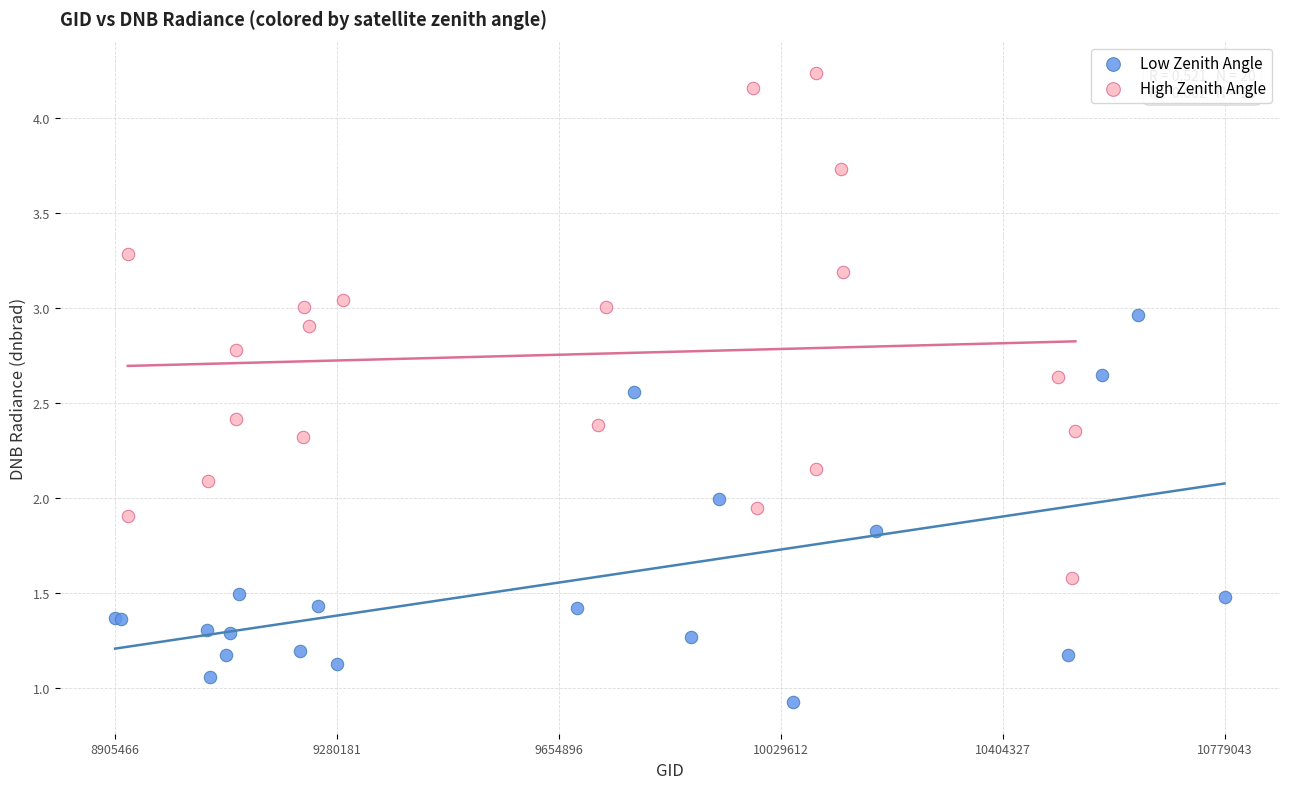

Which series reaches the minimum Y coordinate?

Low Zenith Angle